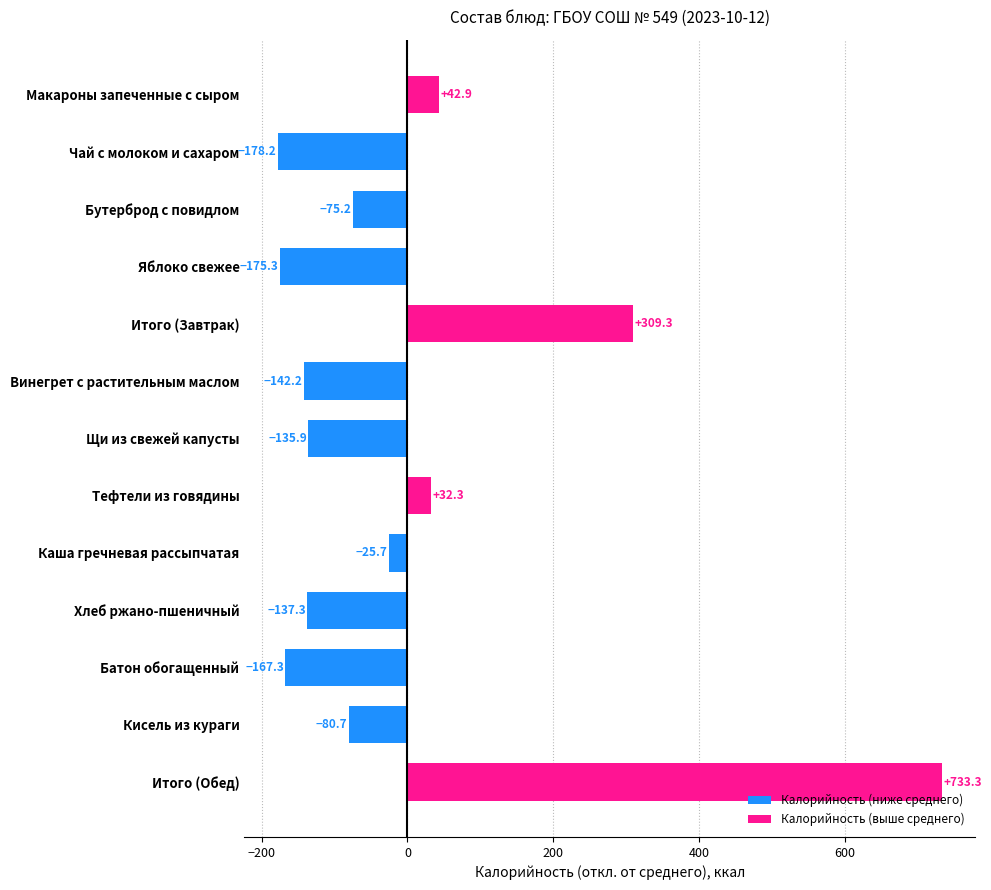

What is the label of the 12th bar from the bottom?

Чай с молоком и сахаром